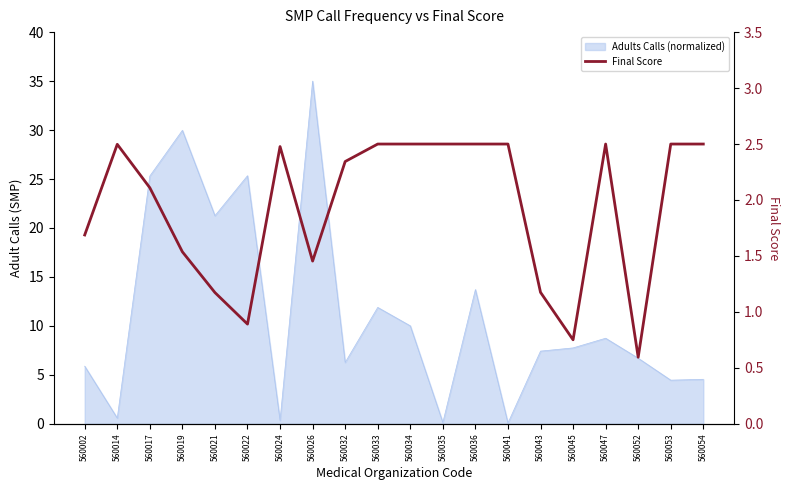

Is it true that the value at 560024 is 2.5?

True